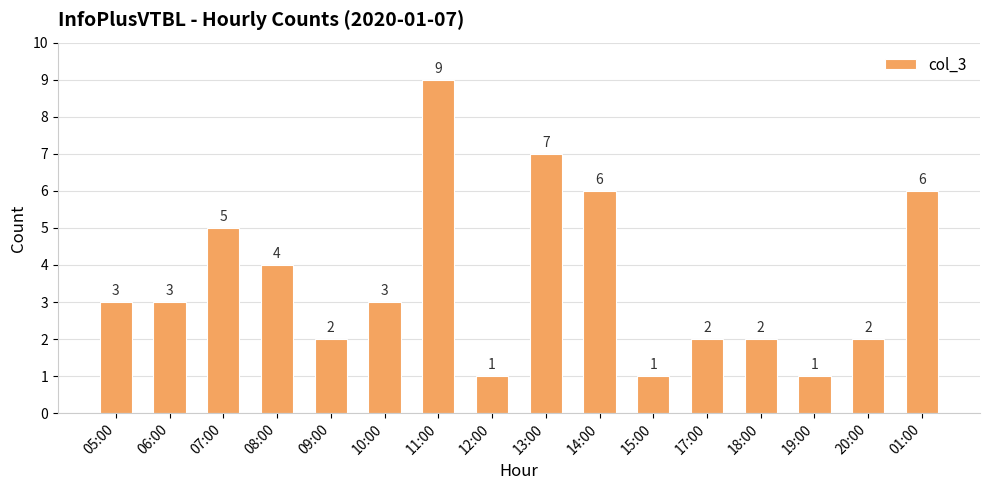

Reading left to right, what are all the values shown in this chart?

3	3	5	4	2	3	9	1	7	6	1	2	2	1	2	6